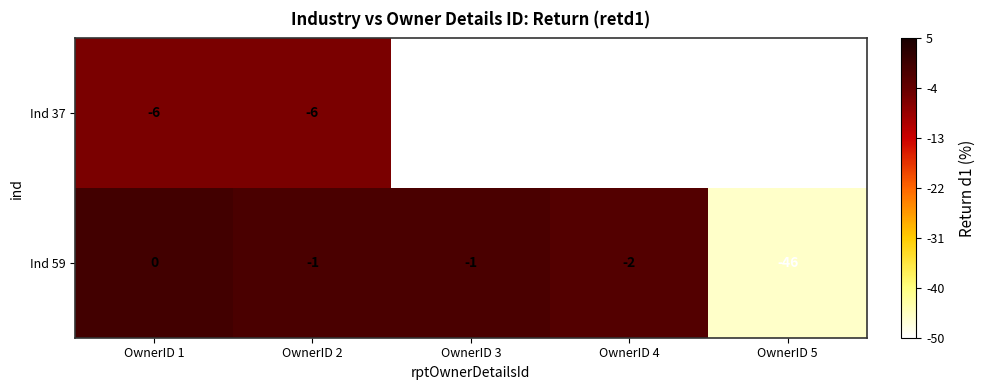

What is the spread (max minus min) of values at OwnerID 1?

6